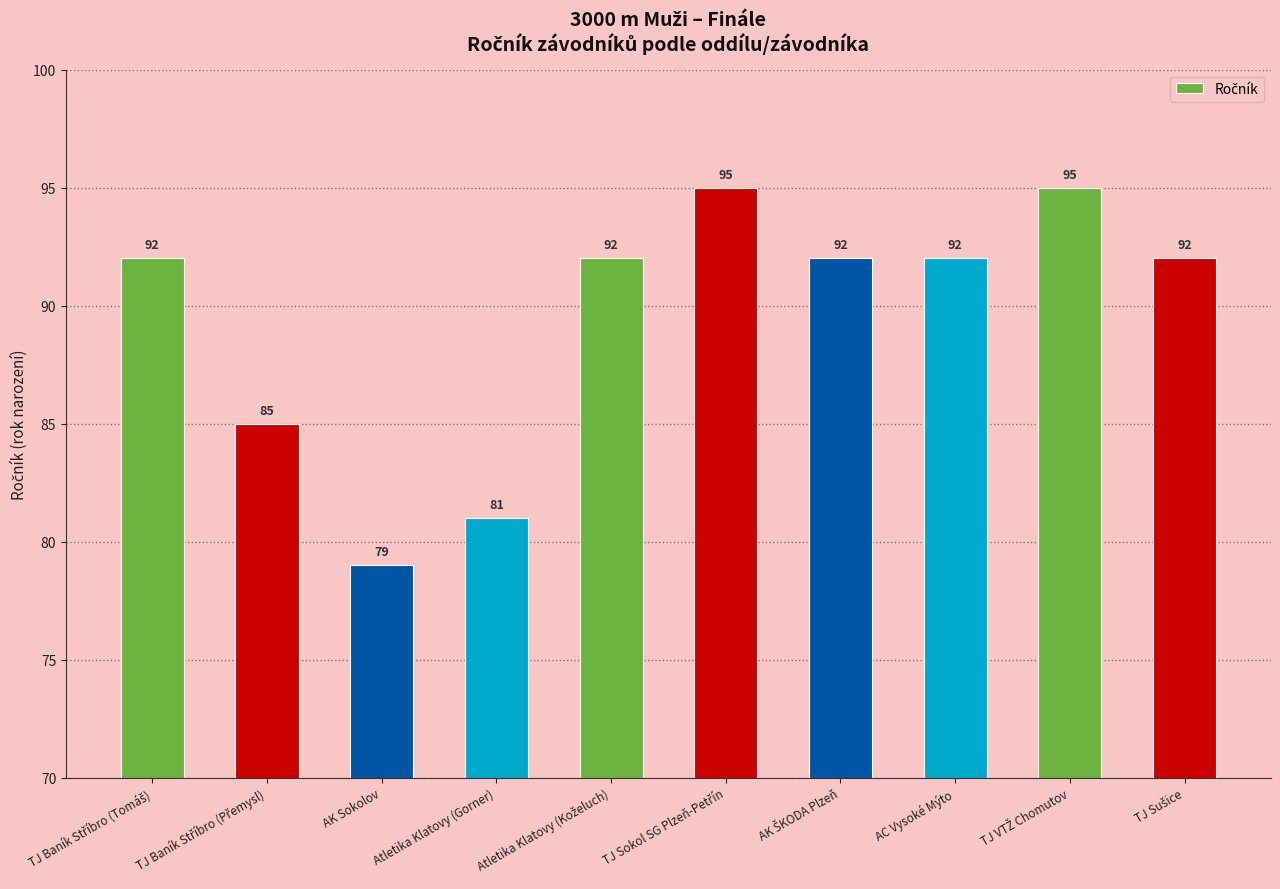

What position from the left is Atletika Klatovy (Gorner)?

4